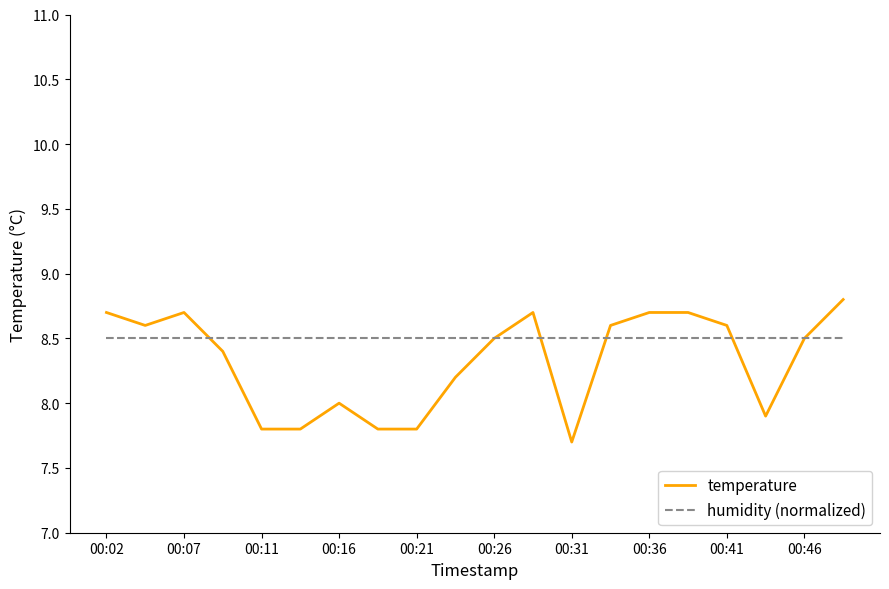

Which series has the largest total across all categories?

humidity (normalized)